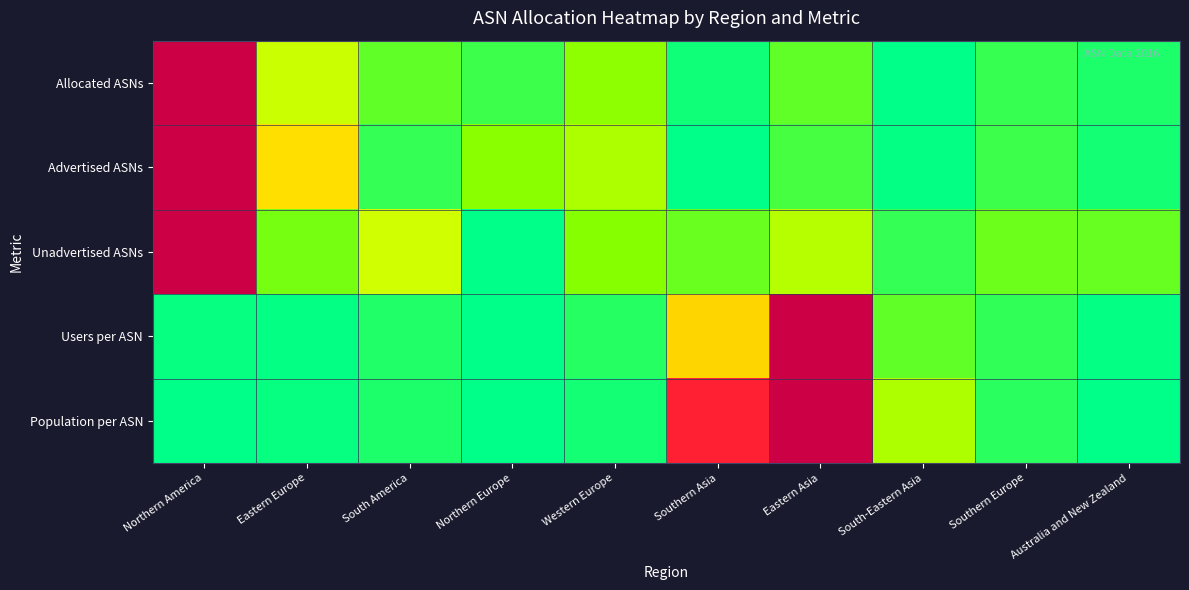

What is the total value across all series at South America?

0.5